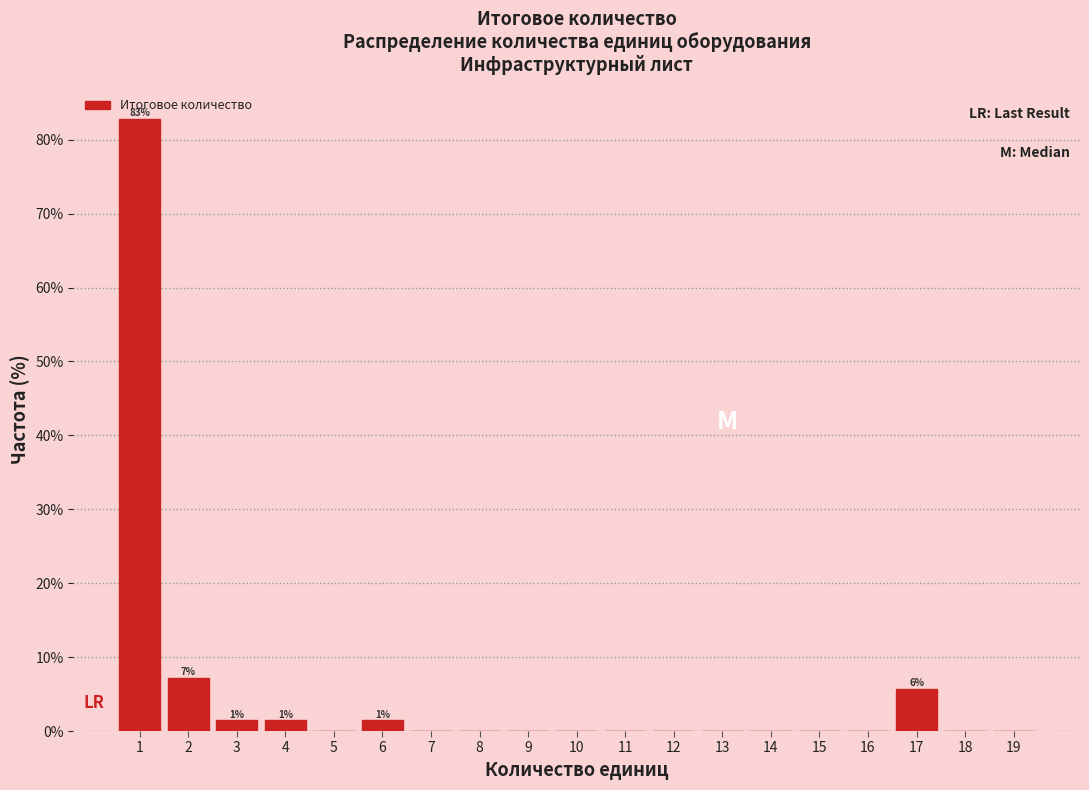

Over which range of the x-axis is the bar tallest?

0.5 to 1.5